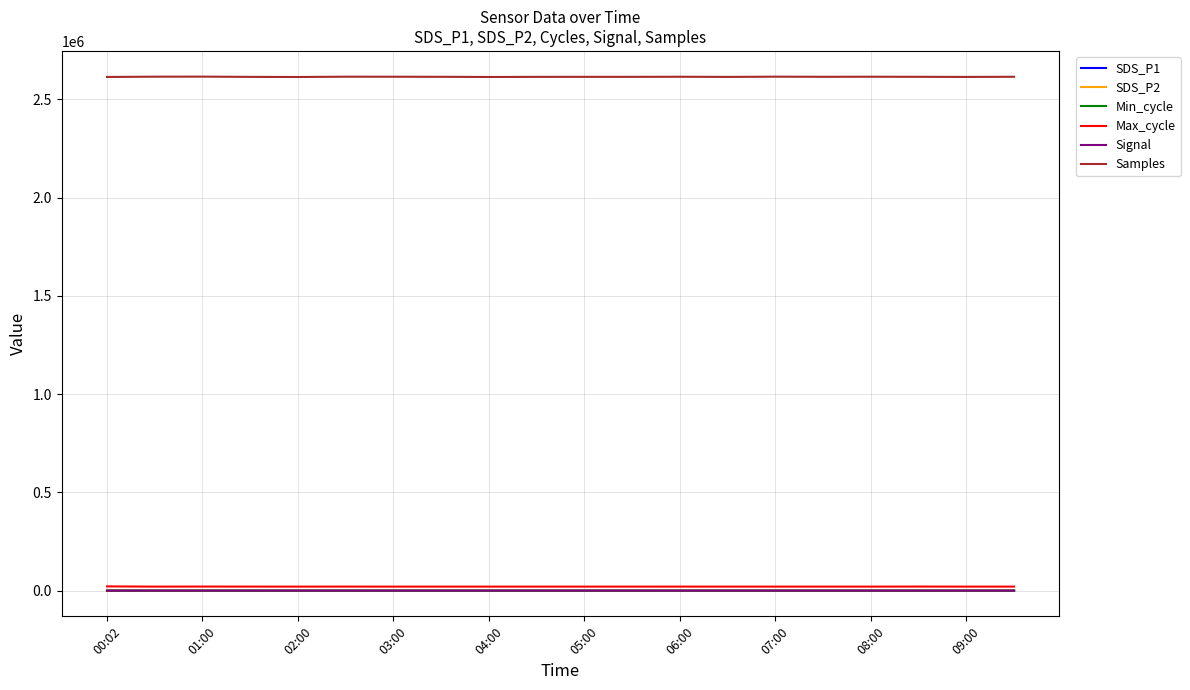

At how many categories does at least one series exceed 287744?

20